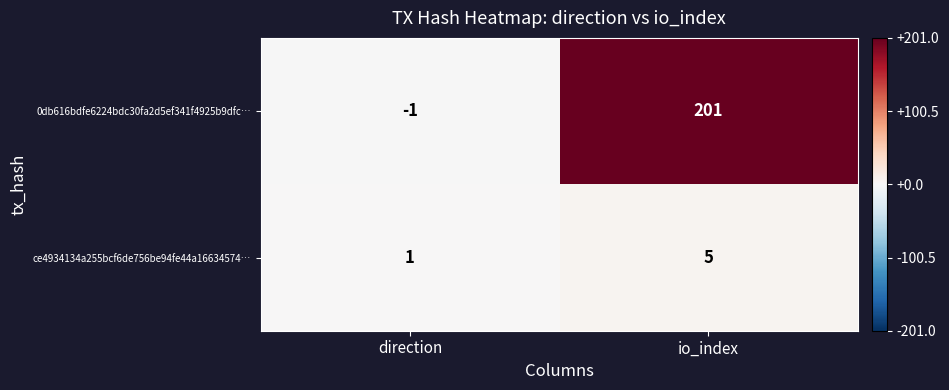

Count the number of categories in the chart.

2